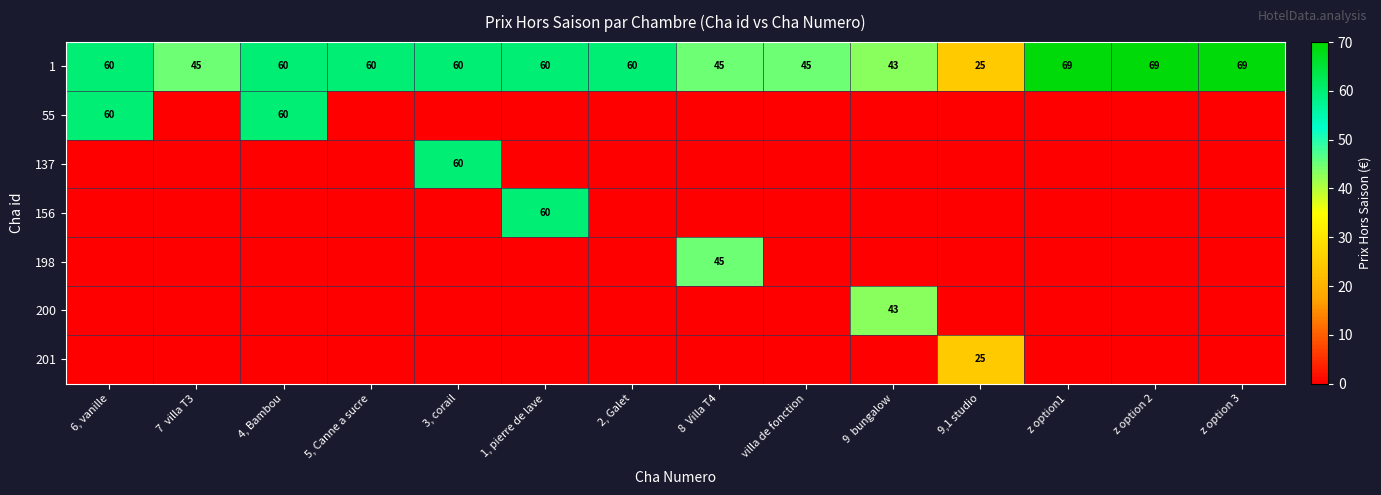

What is the total value across all series at 1, pierre de lave?

120